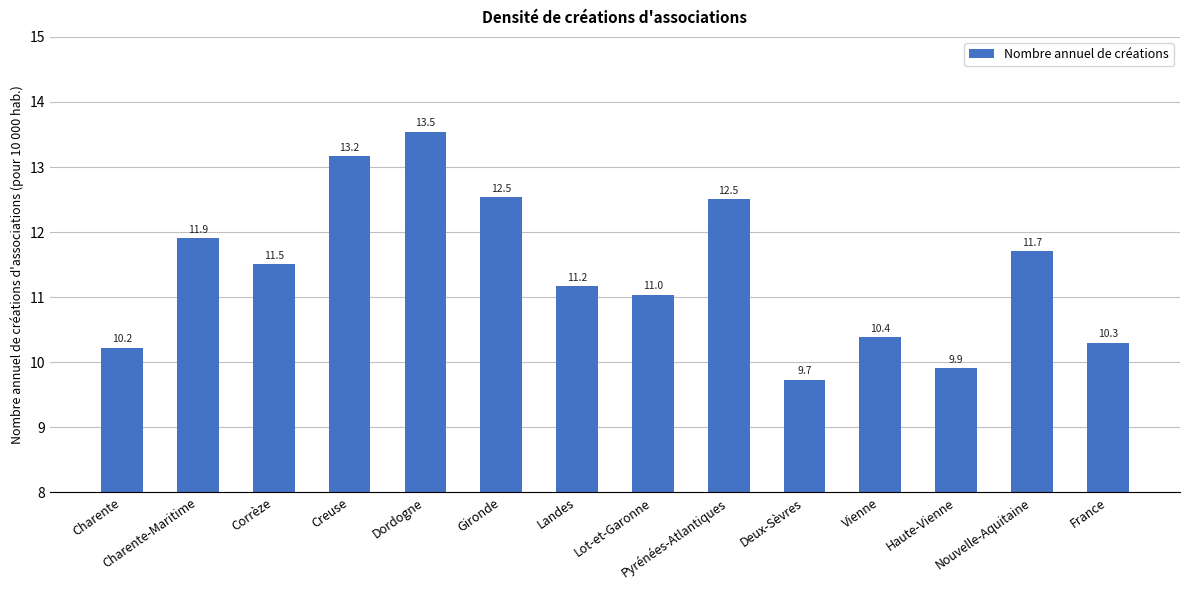

What is the value of the 3rd bar from the left?

11.5